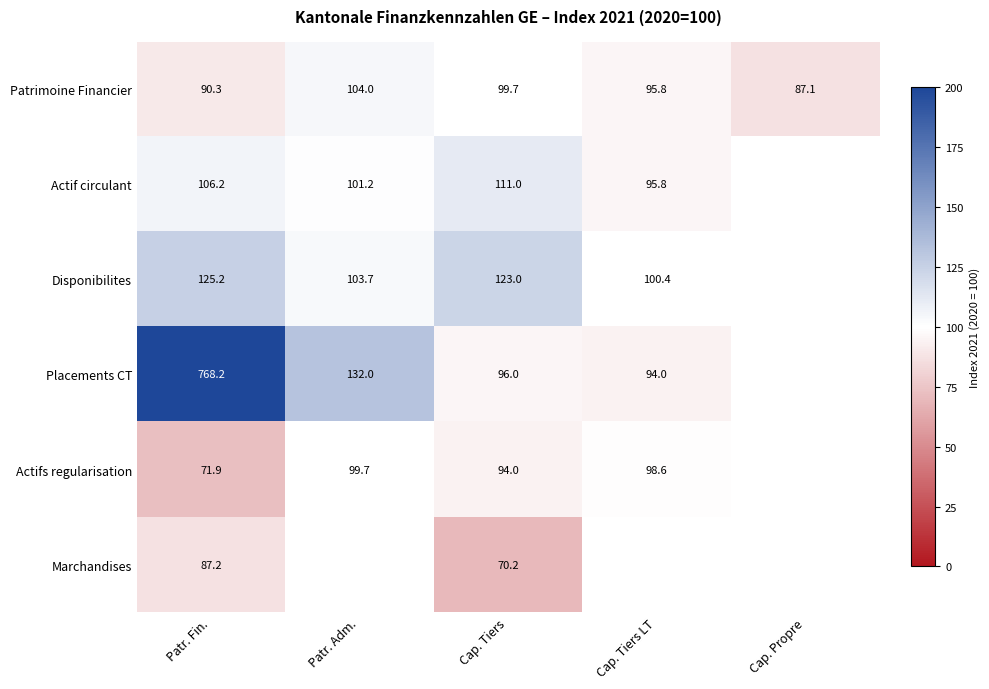

What is the difference between the highest and lowest values at Patr. Fin.?

696.3